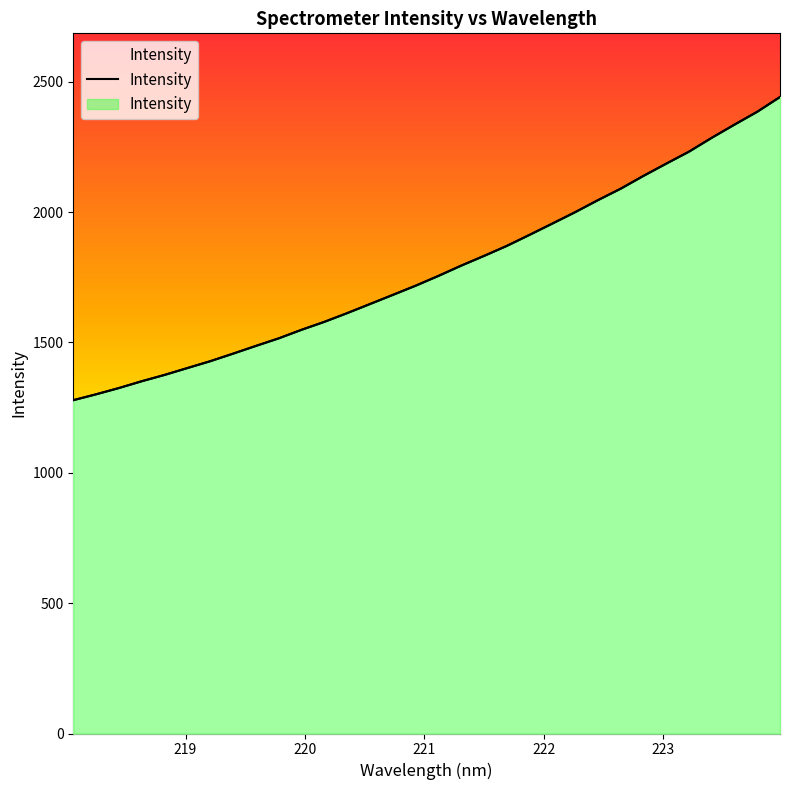

True or false: there are more than 2 points higher than both neighbors.

False